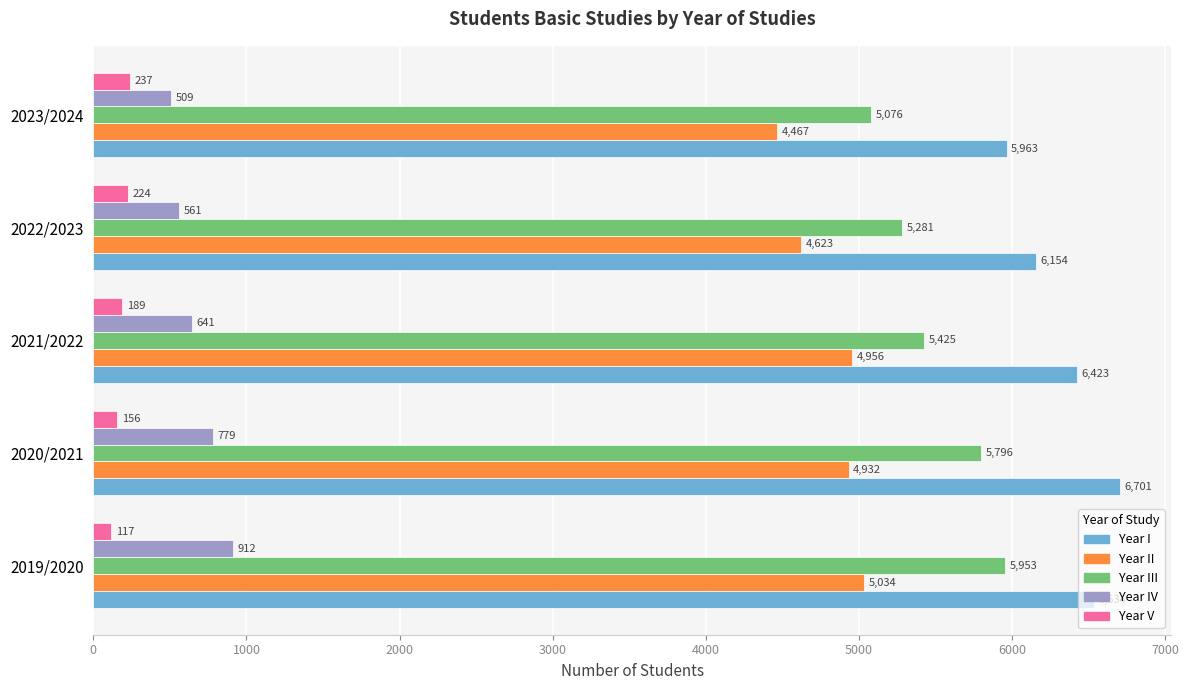

Where is Year II nearest to the value 4750?

2022/2023